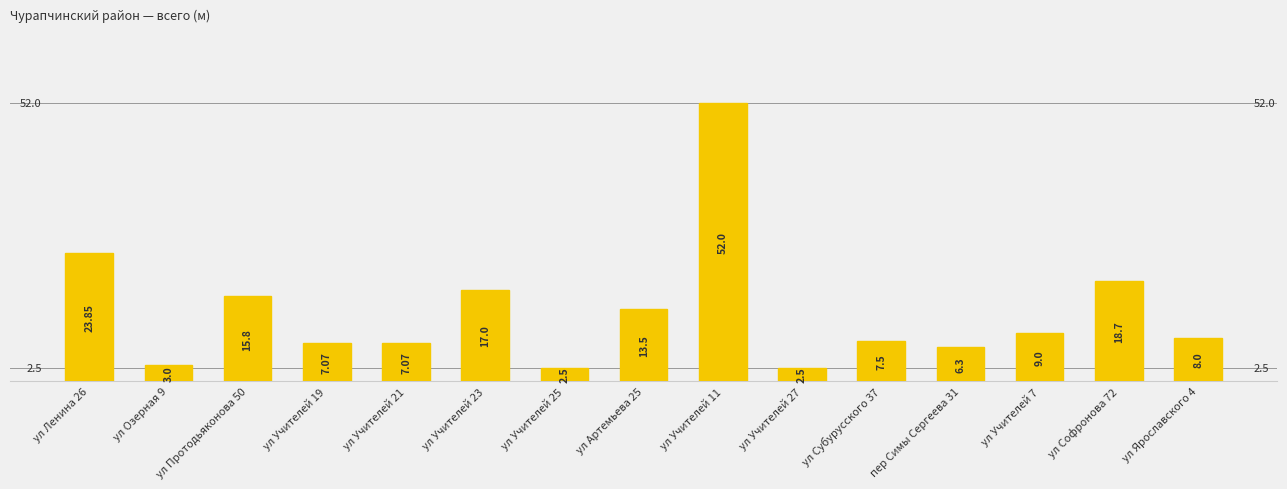

Is it true that the value at ул Ленина 26 is 23.9?

True